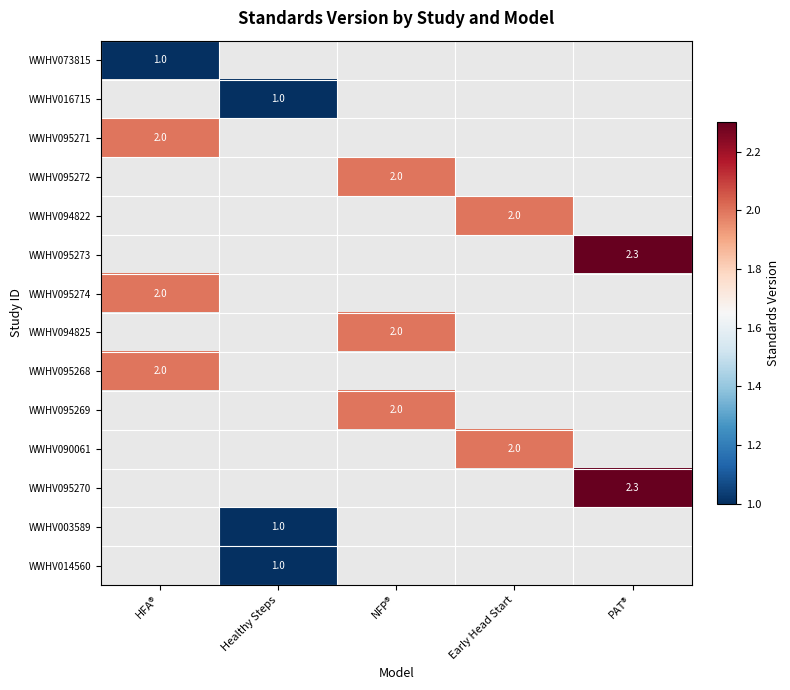

Is it true that WWHV095272 equals 2.0 at NFP®?

True